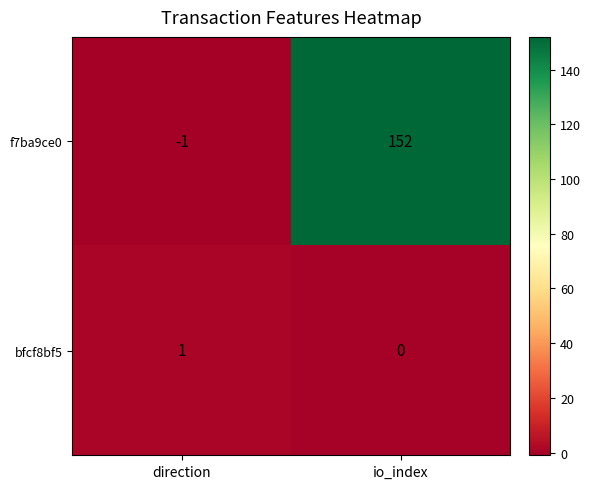

Which series has the largest total across all categories?

f7ba9ce0